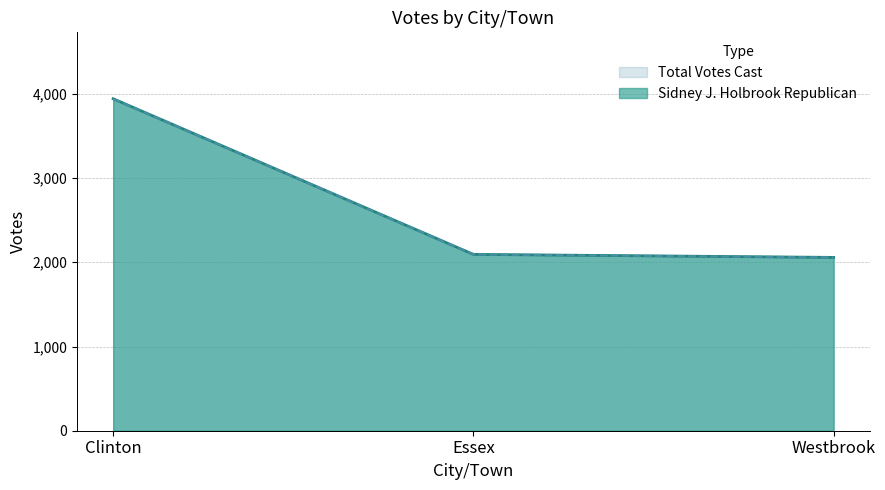

How many data points in Total Votes Cast are above 2094?

1